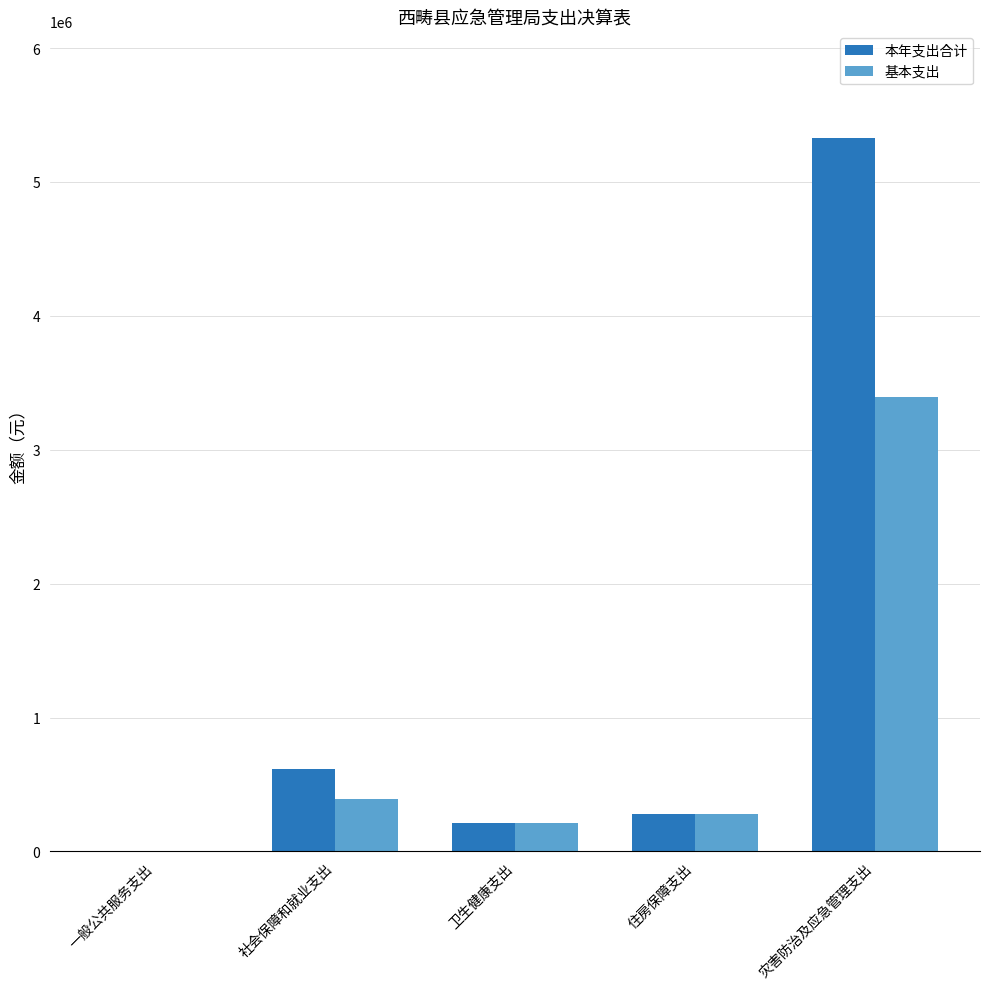

What value does the 基本支出 series have at 卫生健康支出?

211811.3